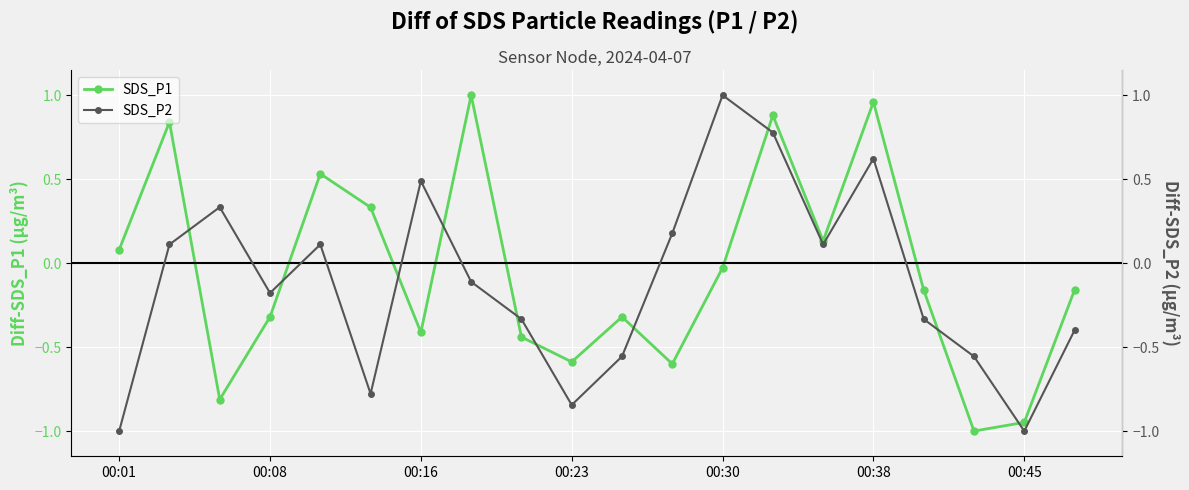

What is the sum of all SDS_P2 values?

-2.4